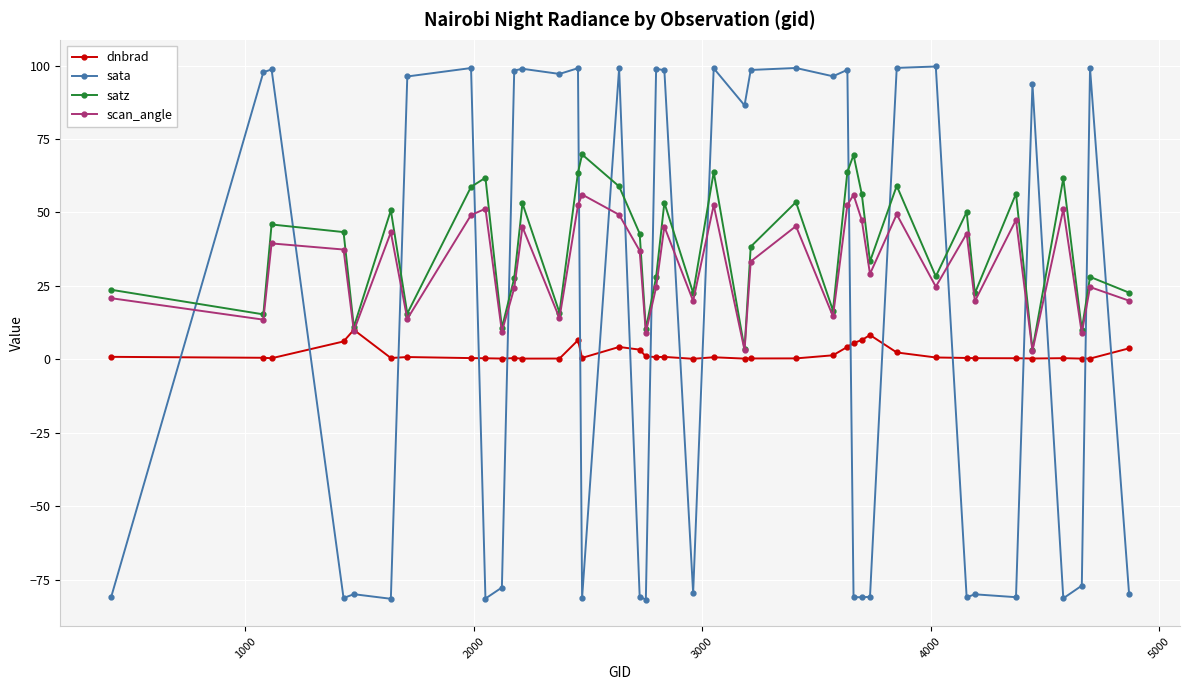

Which series has the widest spread of values?

sata